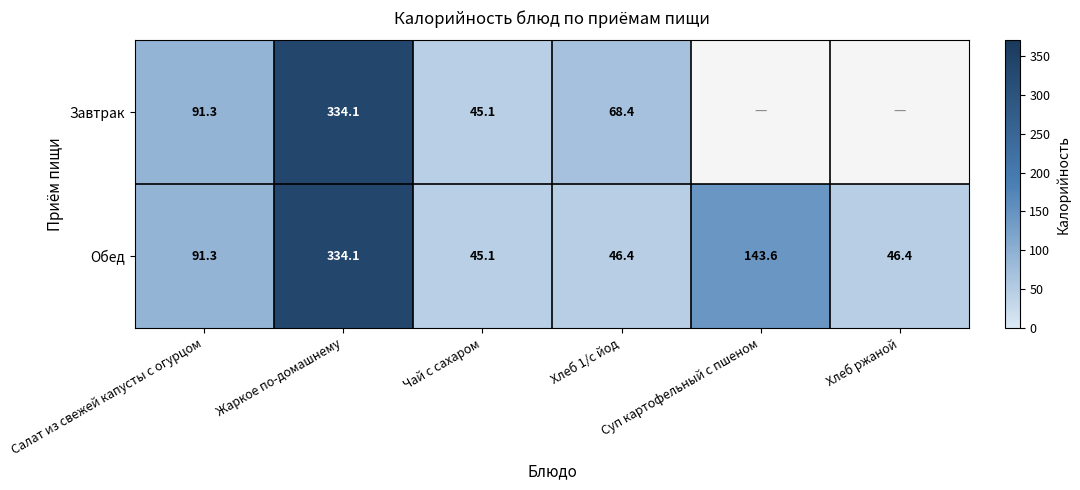

At which category is the sum across all series the highest?

Жаркое по-домашнему